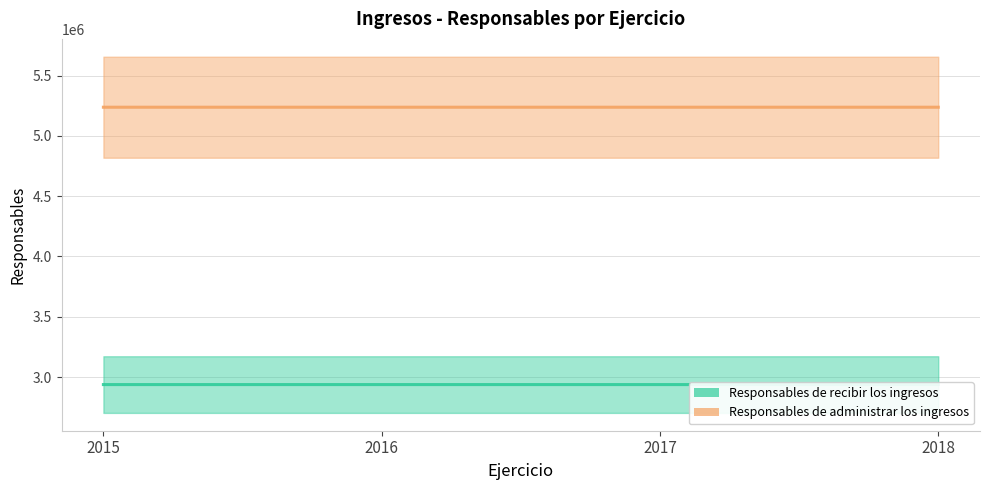

At how many categories does at least one series exceed 4304272?

4